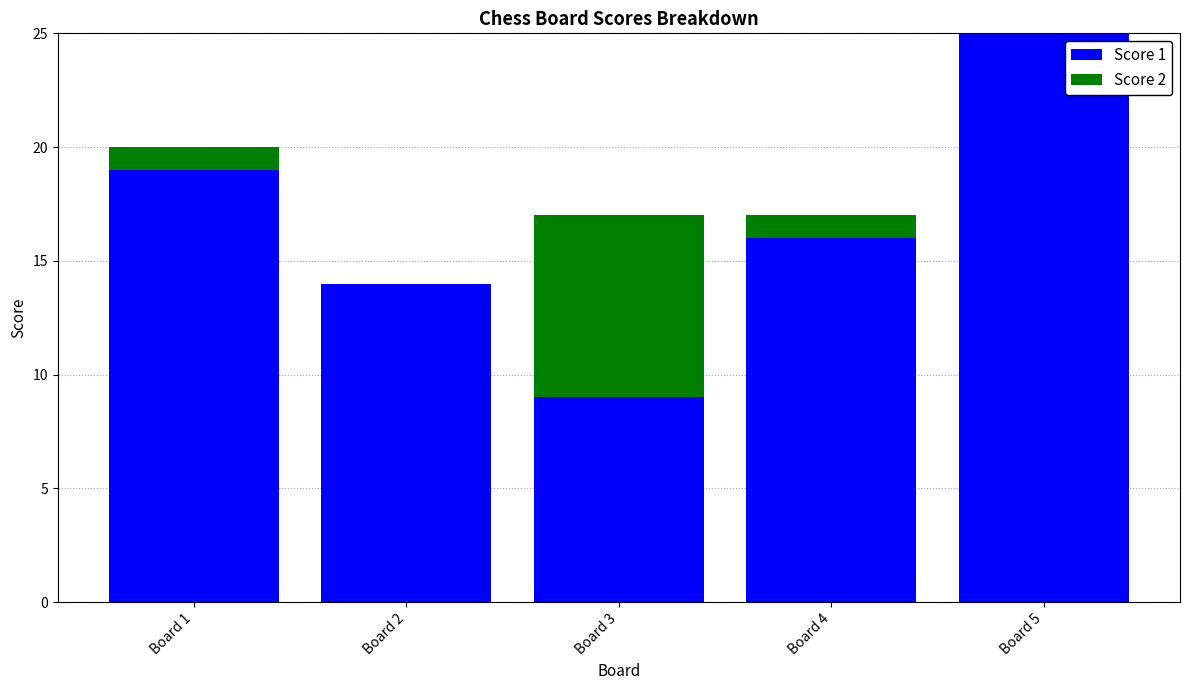

The Score 1 series shows 14 at Board 2. True or false?

True